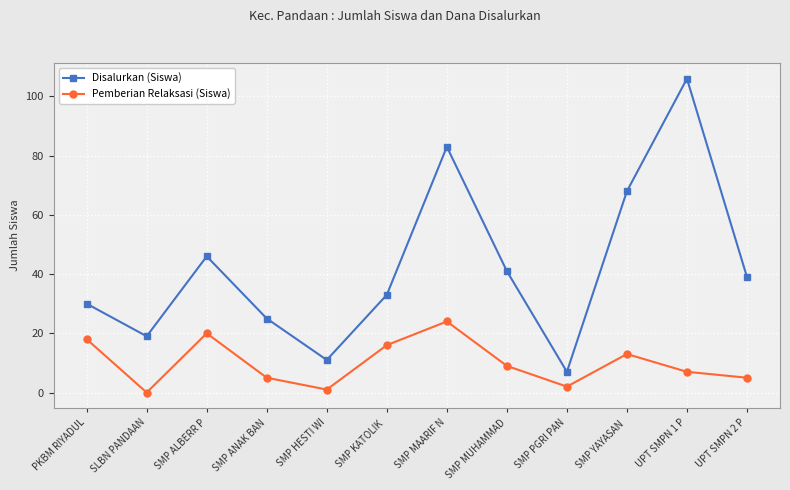

True or false: Pemberian Relaksasi (Siswa) and Disalurkan (Siswa) cross at least once.

False